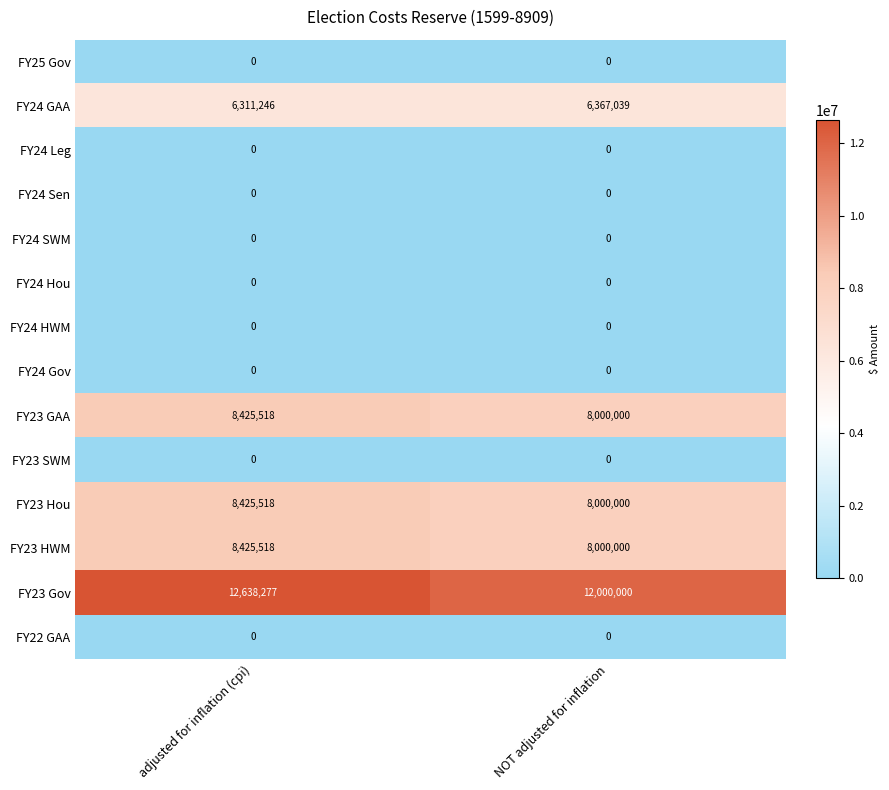

Which series has the largest total across all categories?

FY23 Gov